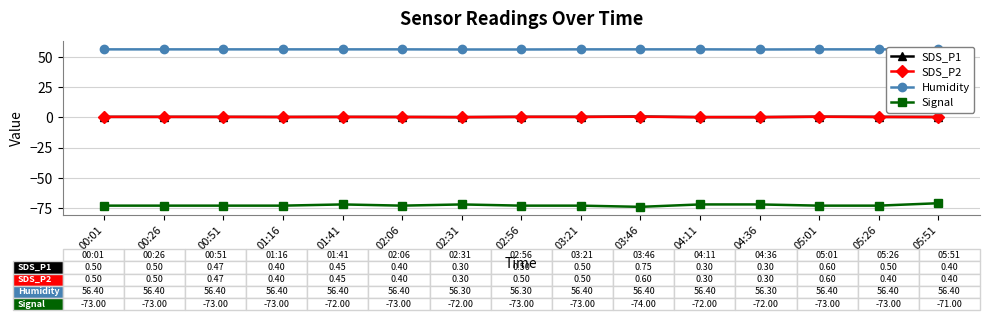

At how many categories does at least one series exceed -19?

15